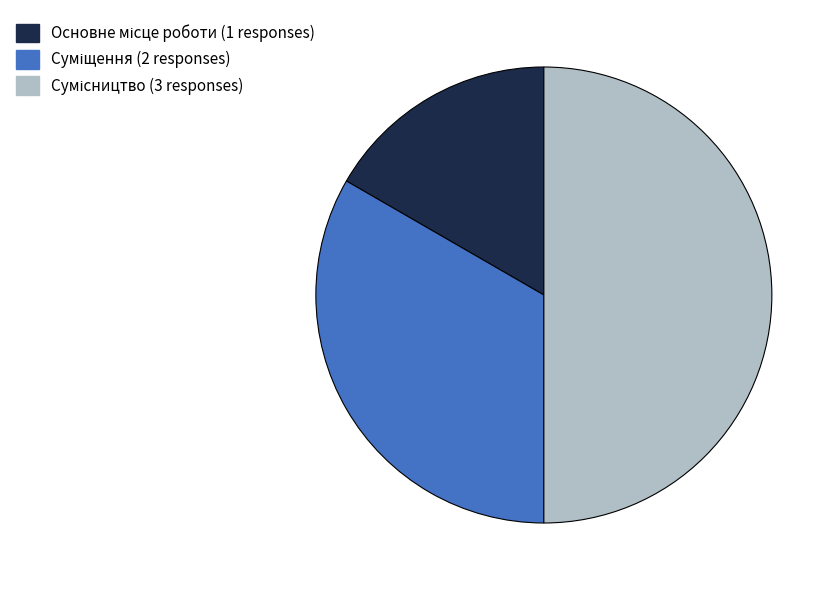

To the nearest percent, what portion does Суміщення represent?

33%